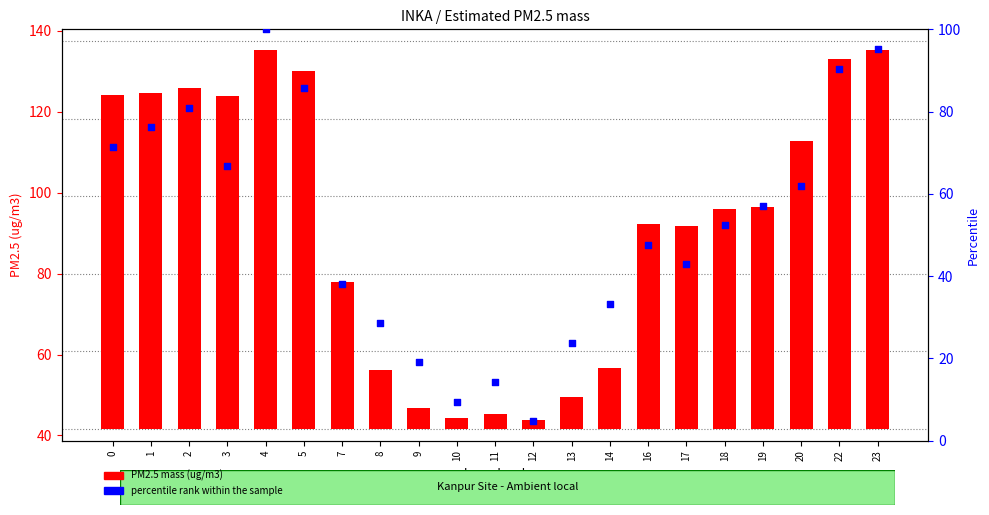

Which series contains the lowest Y value?

PM2.5 mass (ug/m3)